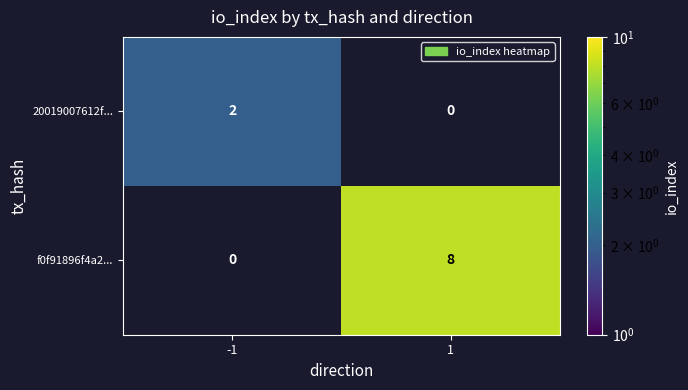

Is the value of f0f91896f4a2... at 1 greater than the value of 20019007612f... at -1?

Yes